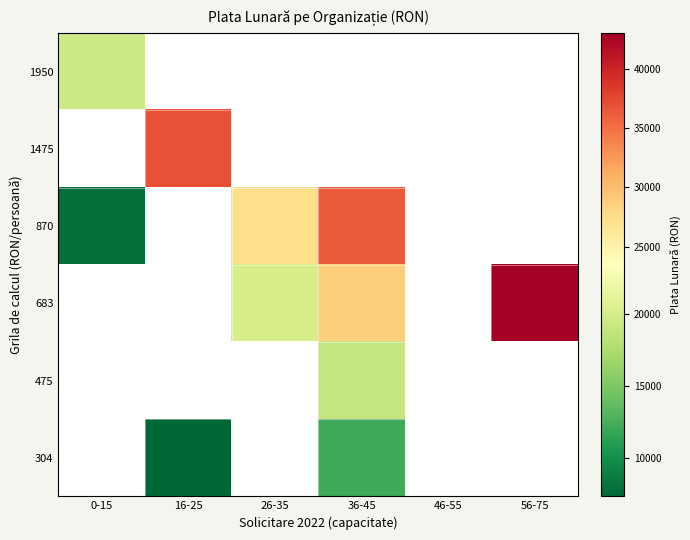

How many data points does each series have?

6